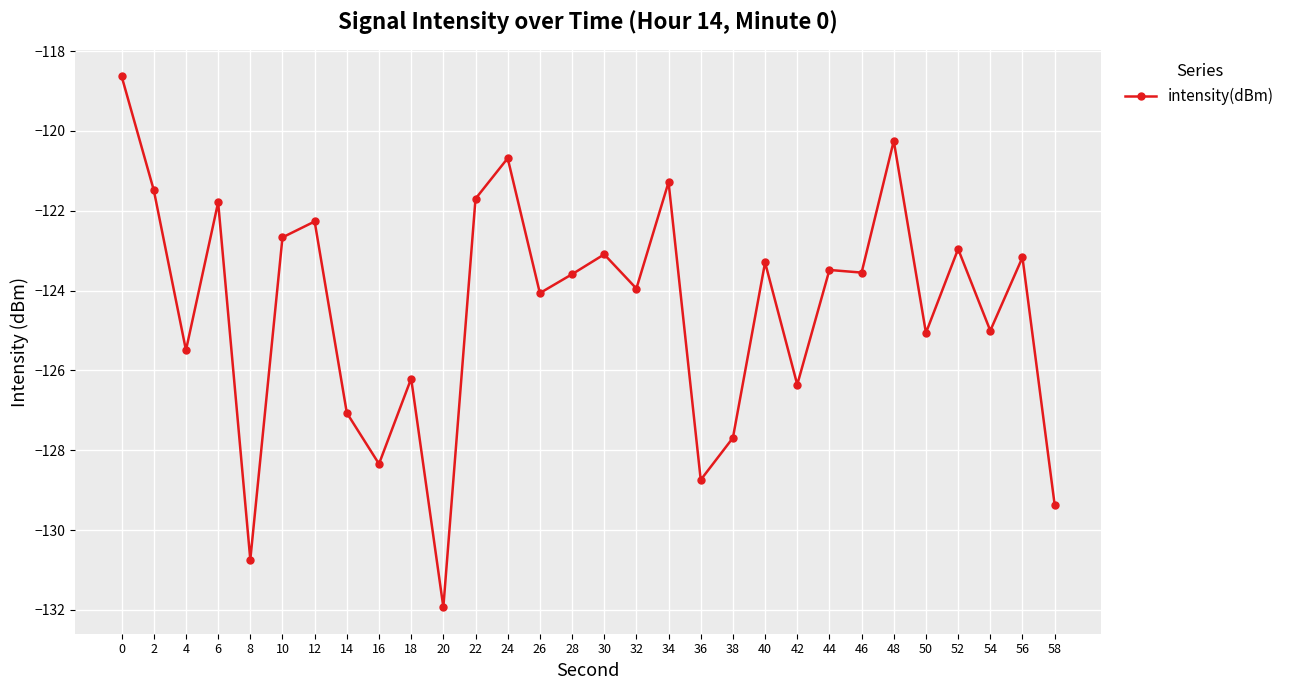

True or false: the data shows -123.5 at 46.

True